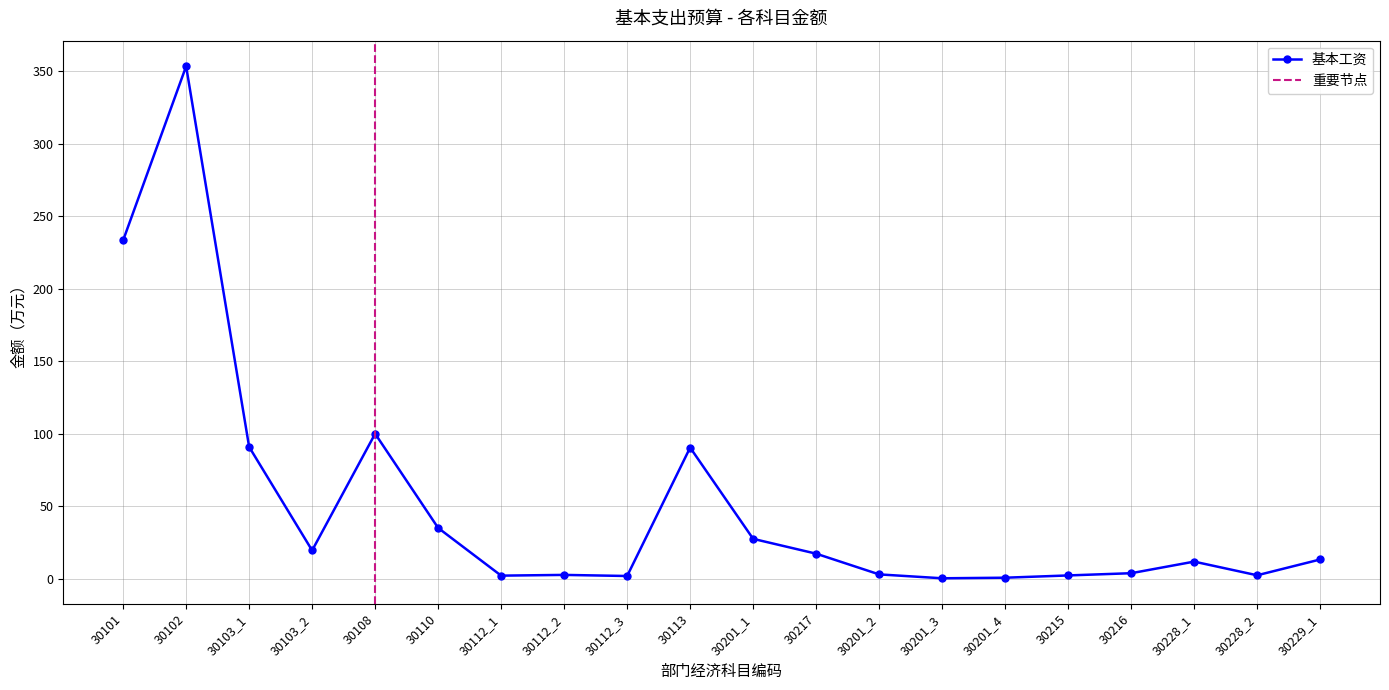

What is the minimum value shown in the chart?

0.2